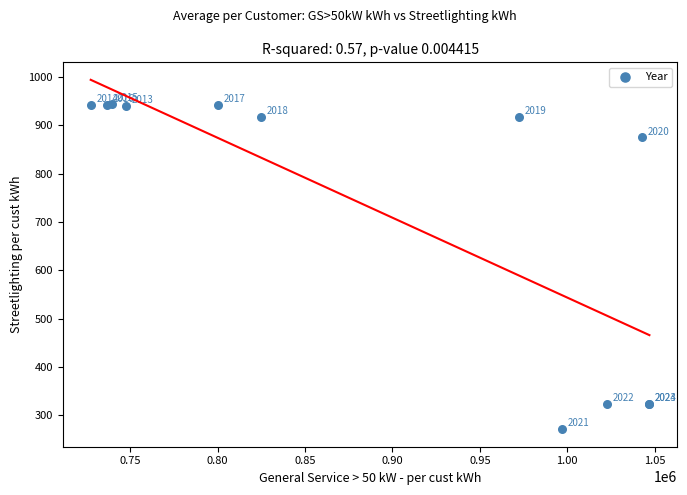

What Y value in the scatter plot is closest to 607?

874.9